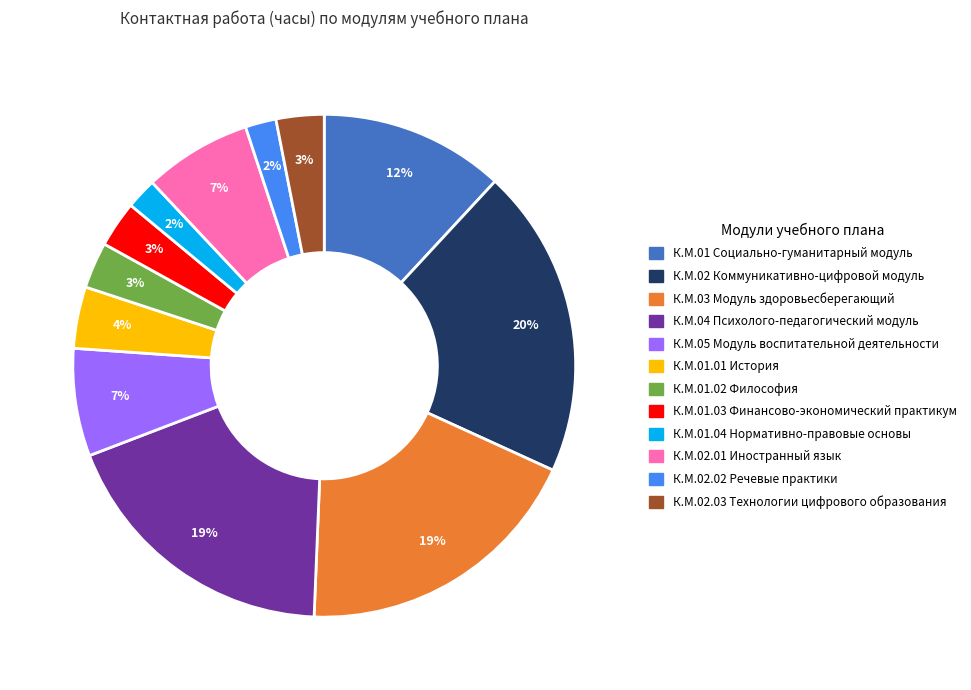

Which slice is the largest?

К.М.02 Коммуникативно-цифровой модуль